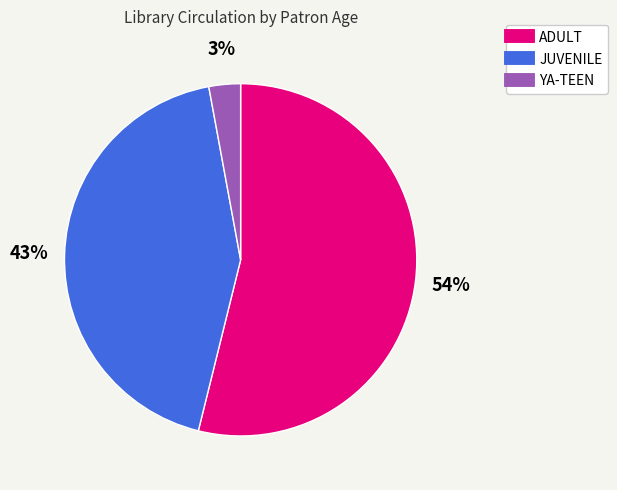

To the nearest percent, what is the difference between the ADULT and JUVENILE slice percentages?

11%